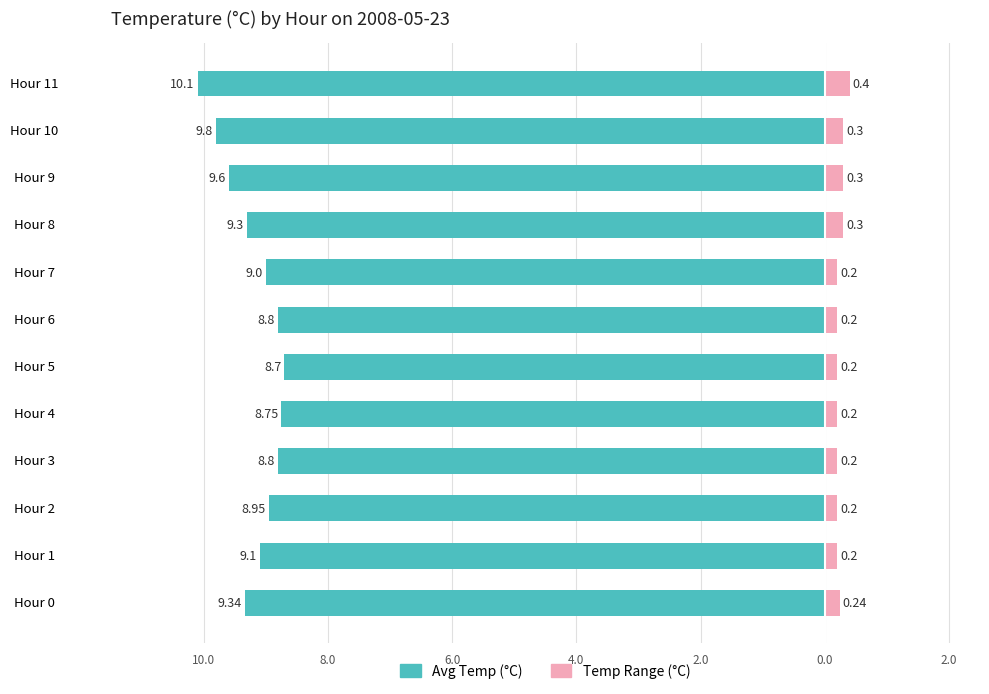

How many bars are there in each group?

2